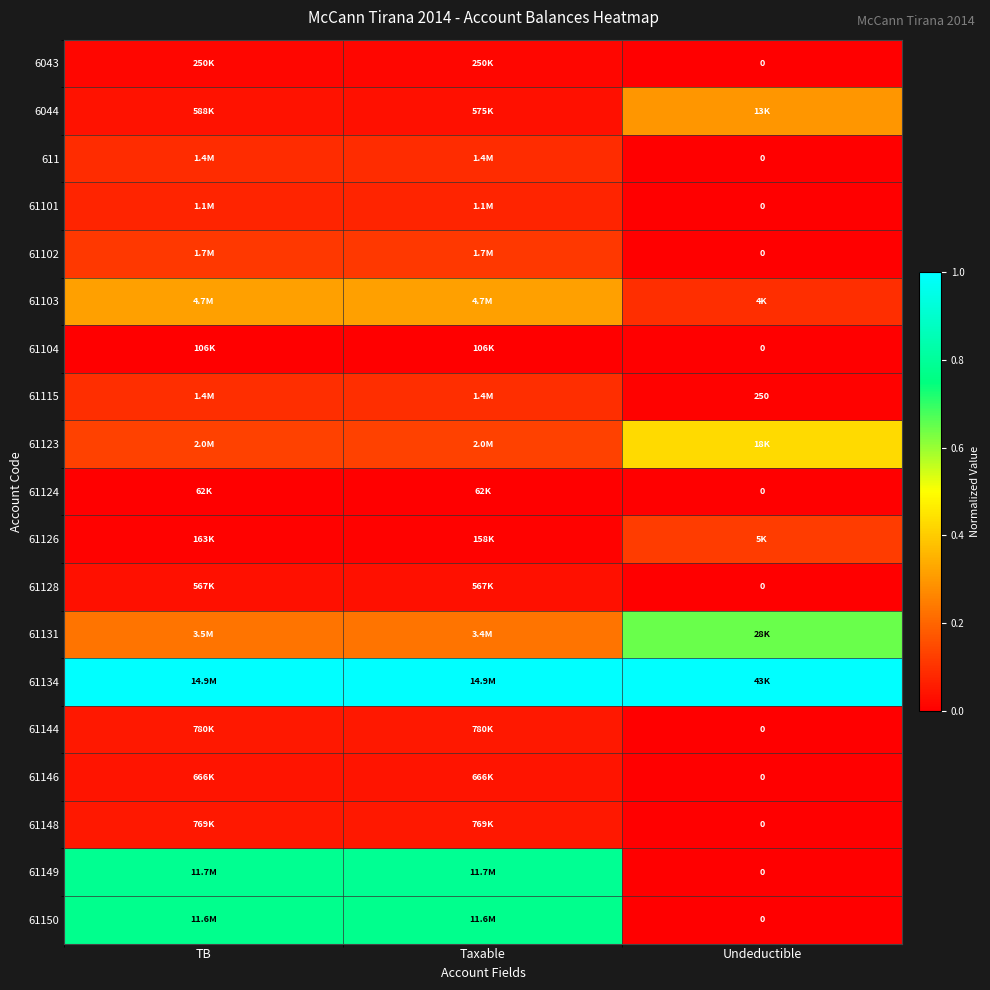

At which label is 61104 closest to 0?

Undeductible